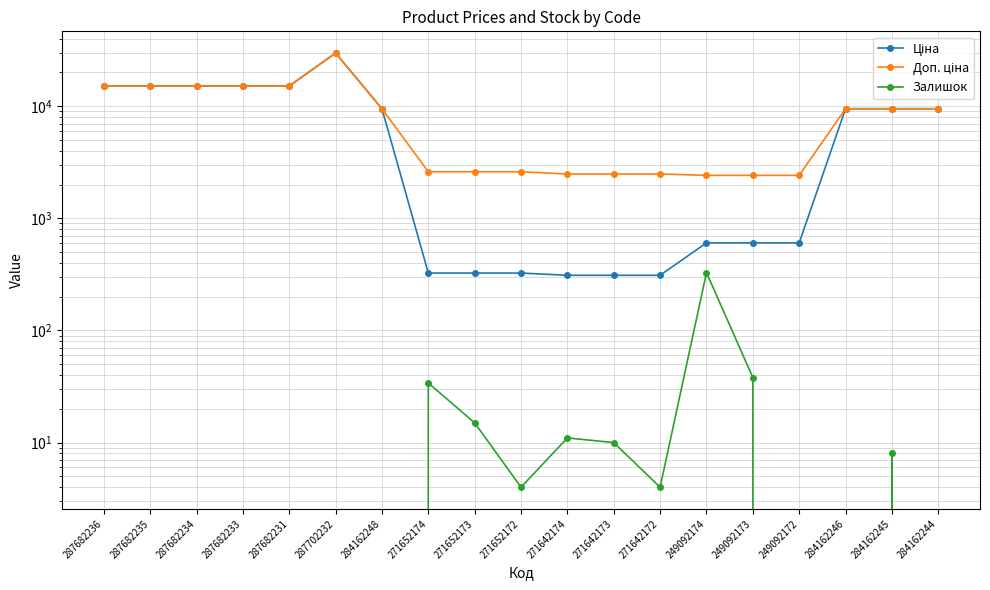

Rank the categories by Ціна value from lowest to highest.

271642174, 271642173, 271642172, 271652174, 271652173, 271652172, 249092174, 249092173, 249092172, 284162248, 284162246, 284162245, 284162244, 287682236, 287682235, 287682234, 287682233, 287682231, 287702232